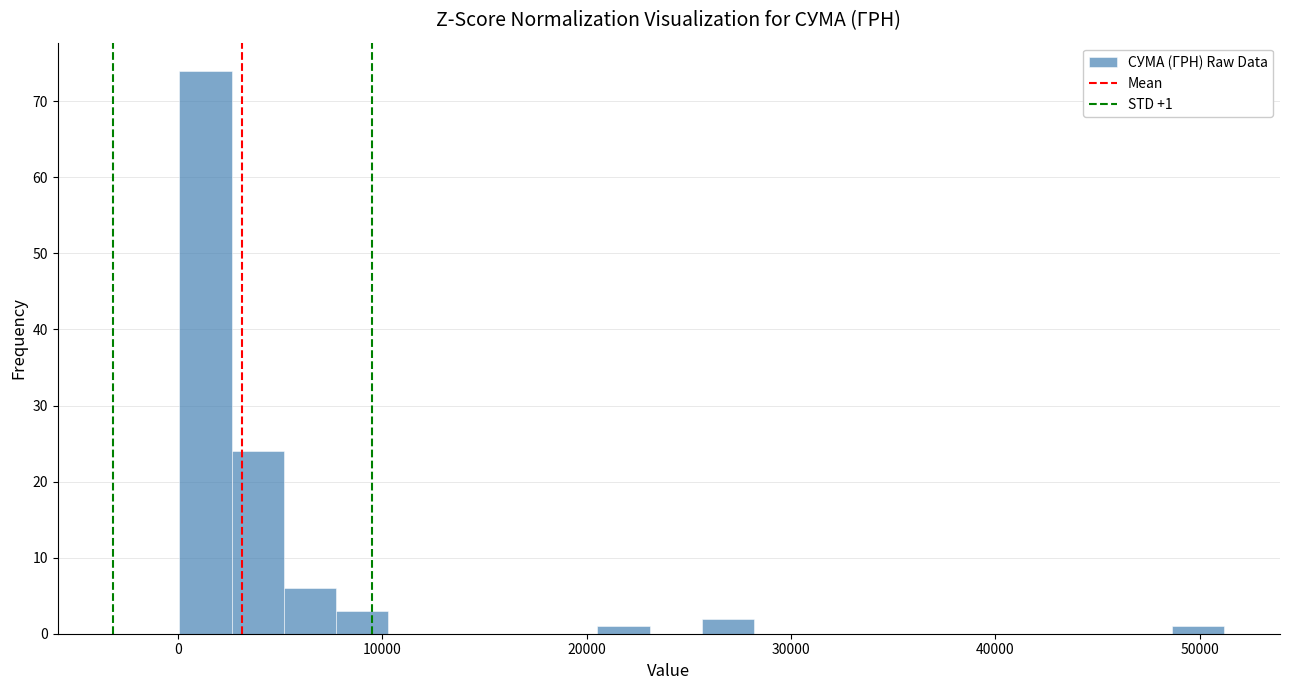

Read against the x-axis, roughly where is the centre of the tallest bar?

1000